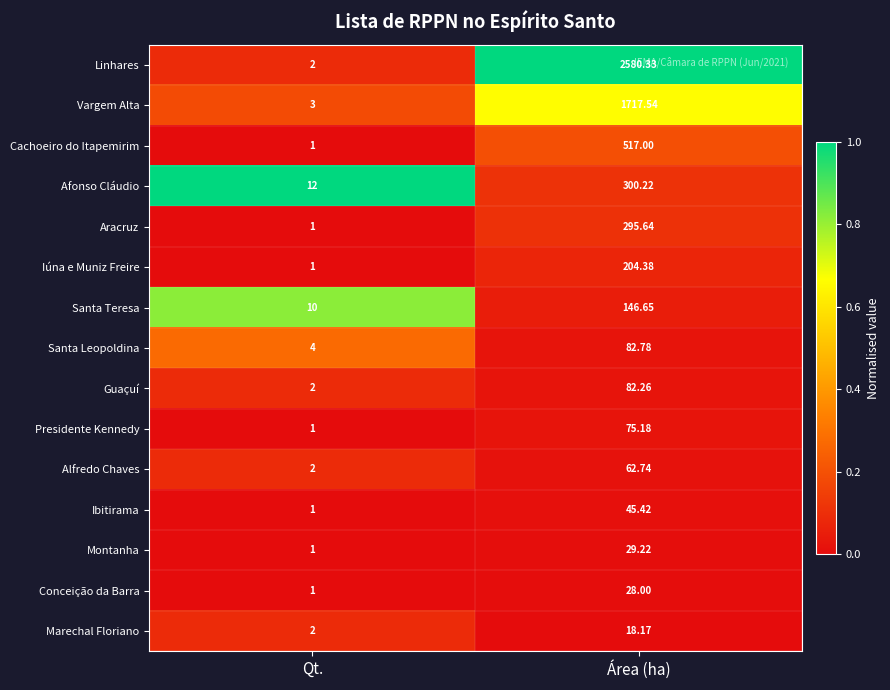

Where does the Santa Teresa series first go above 146?

Área (ha)